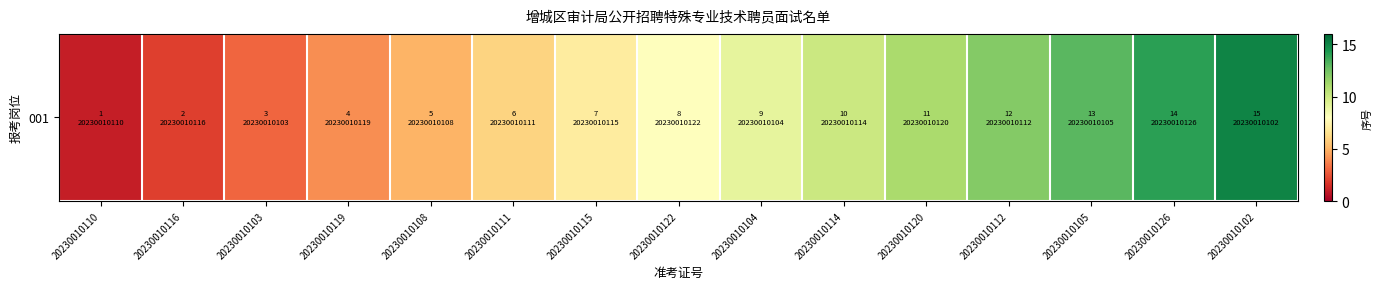

At which category does the chart reach its peak across all series?

20230010102